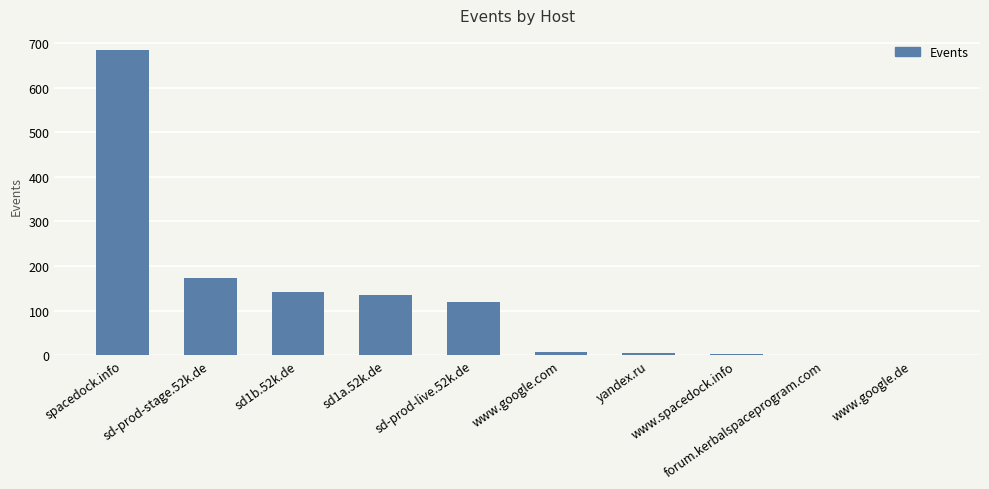

What is the sum of all values?

1270